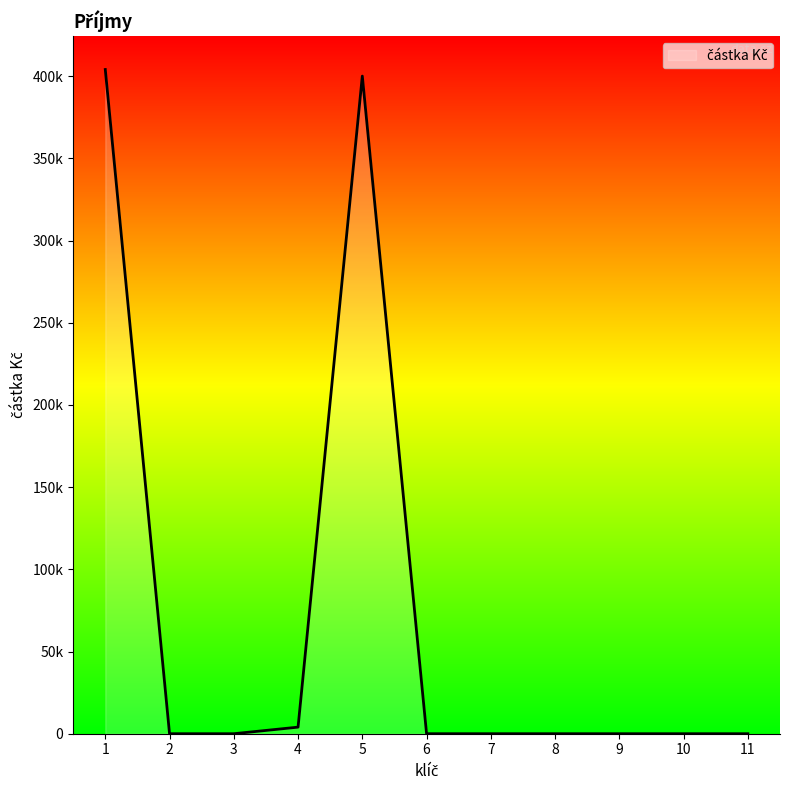

The value at 9 is 0. True or false?

True